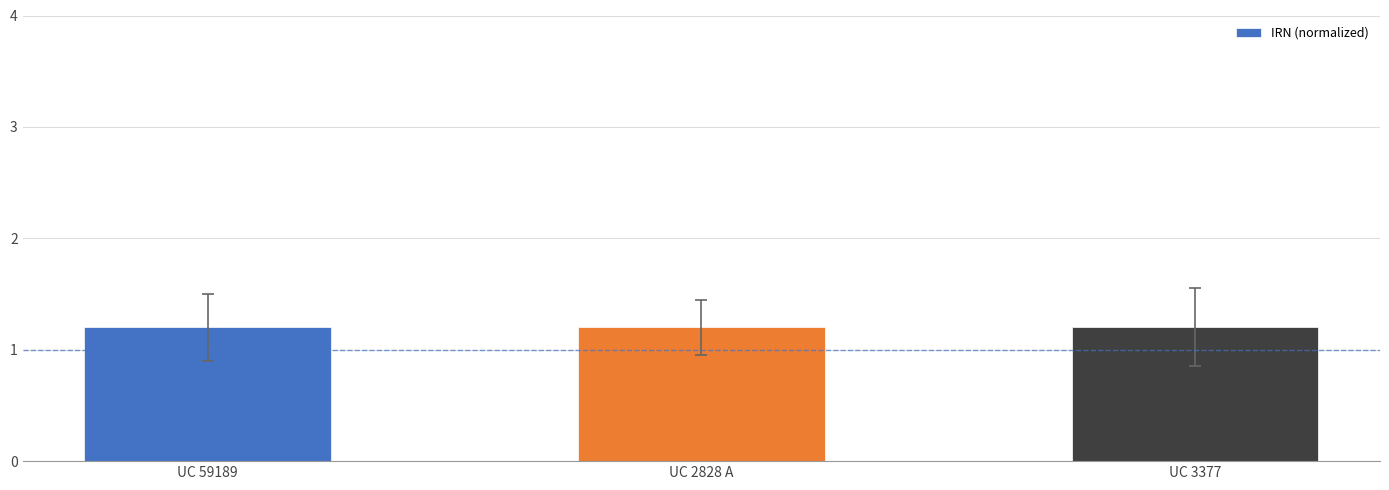

Does the chart contain any negative values?

No